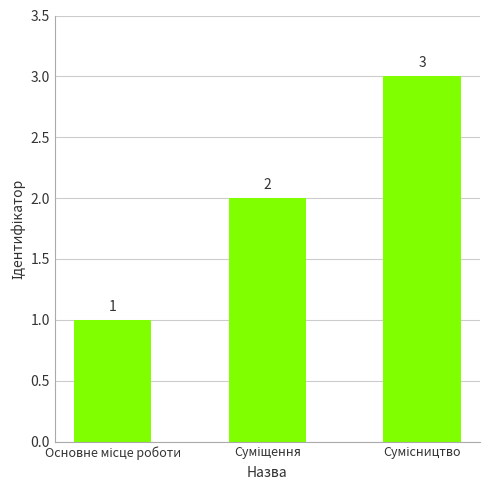

Count the values in the range 1 to 3.

3